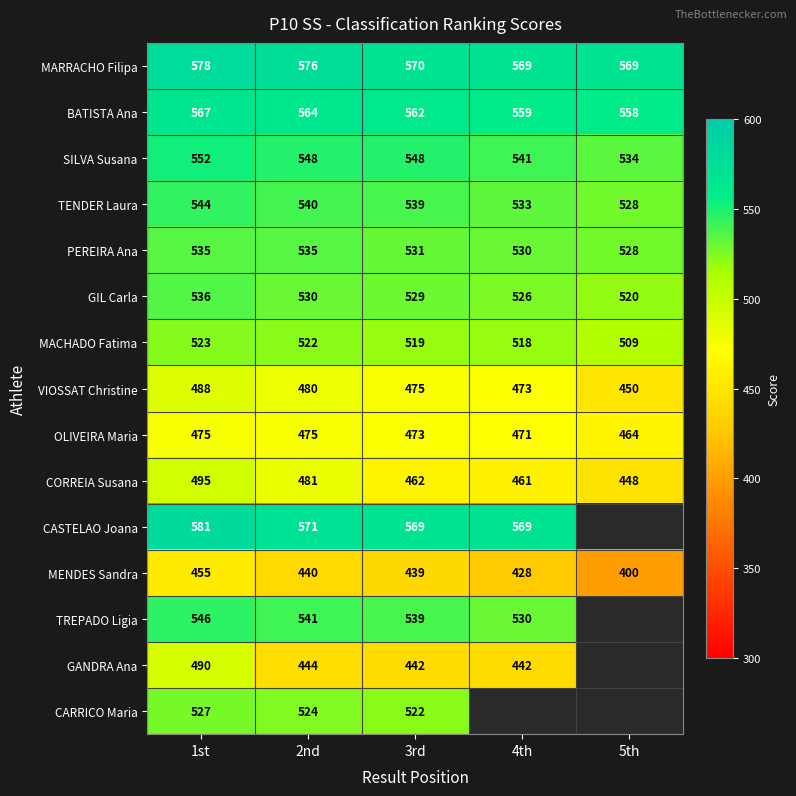

What is the difference between the maximum and minimum values in the OLIVEIRA Maria series?

11